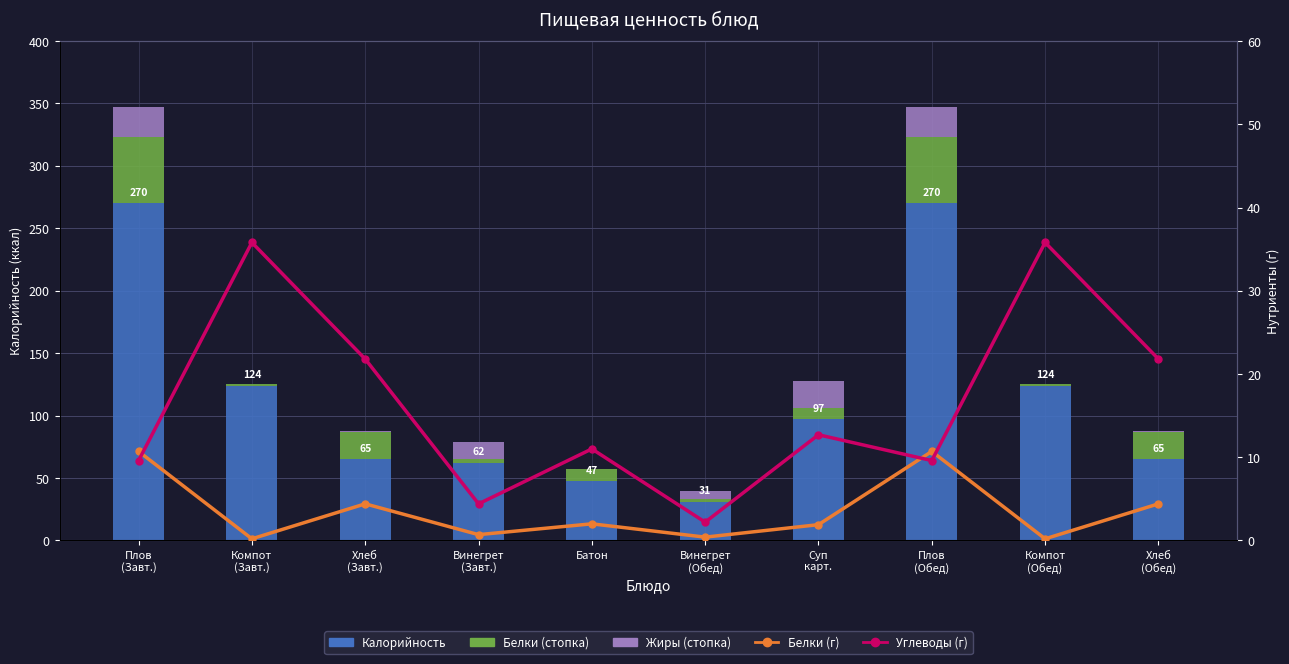

Which category has the highest value in the Белки series?

Плов
(Завт.)